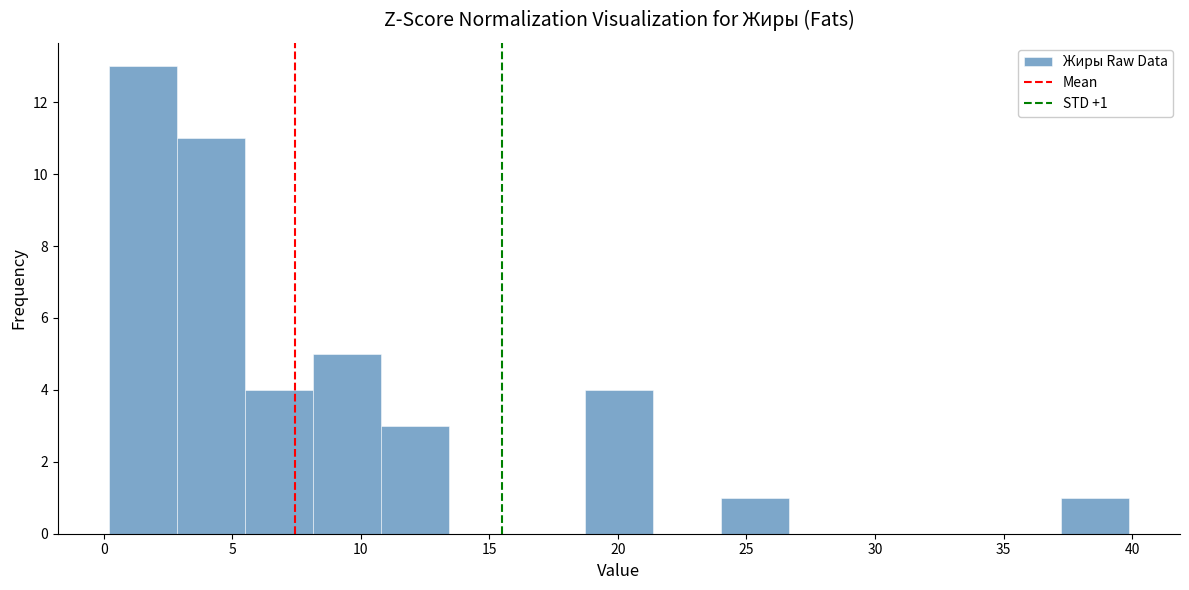

Which range on the x-axis has the tallest bar?

0.0 to 3.0